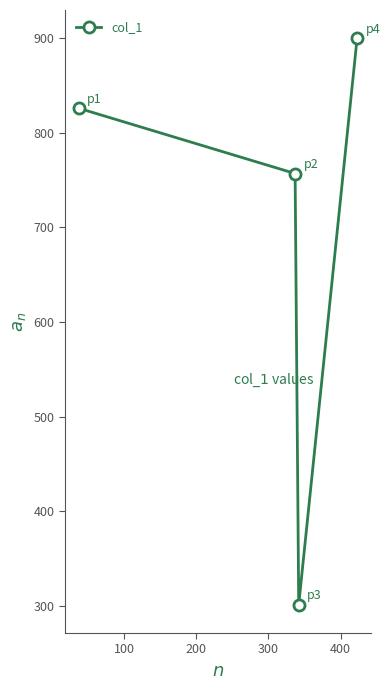

Reading left to right, what are all the values shown in this chart?

826	757	301	900